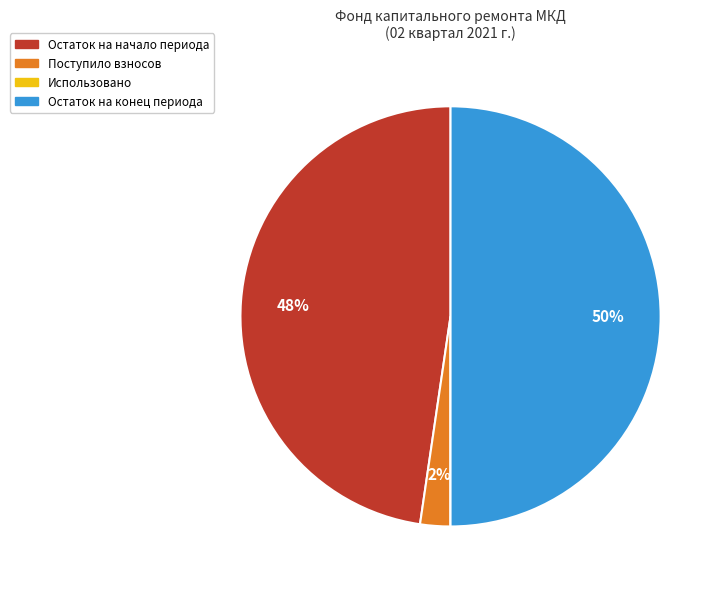

Which slice is the largest?

Остаток на конец периода